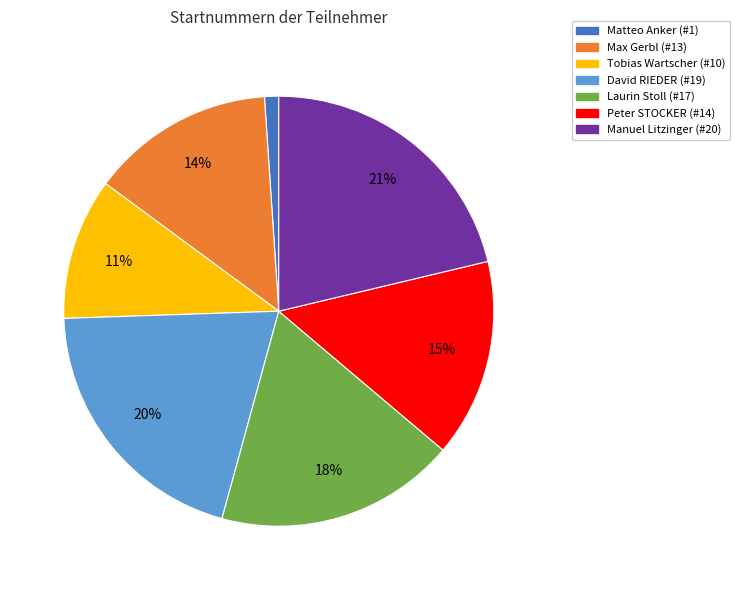

Which category has the smallest portion of the pie?

Matteo Anker